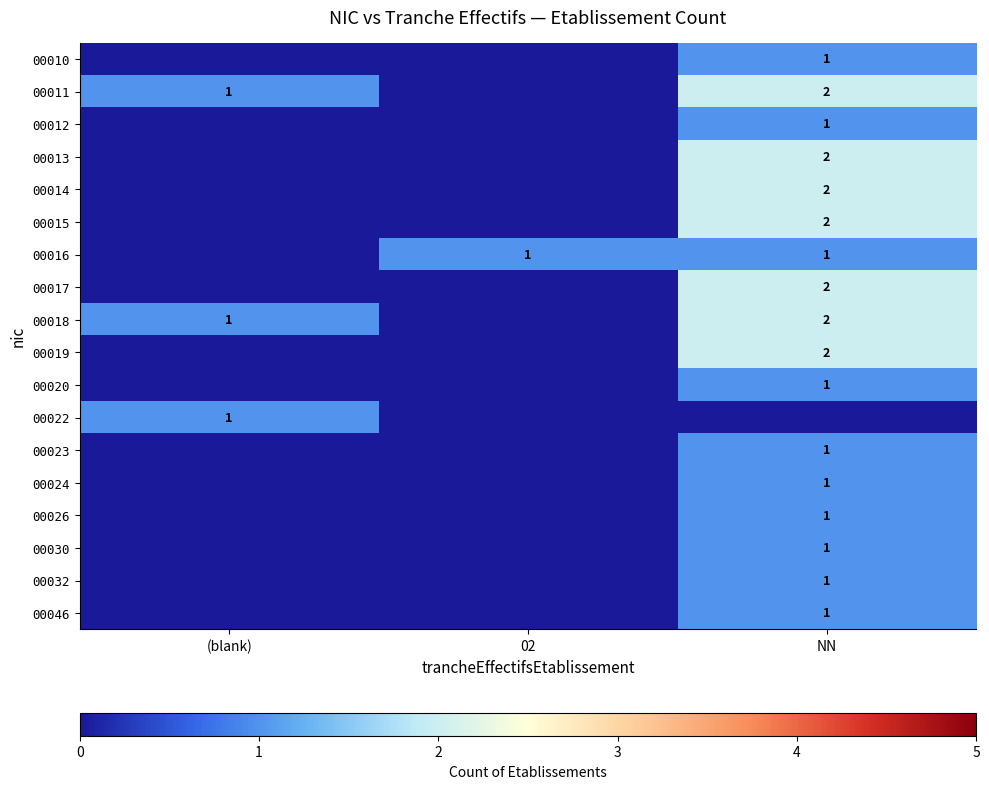

What is the sum of the 00011 values at (blank) and NN?

3